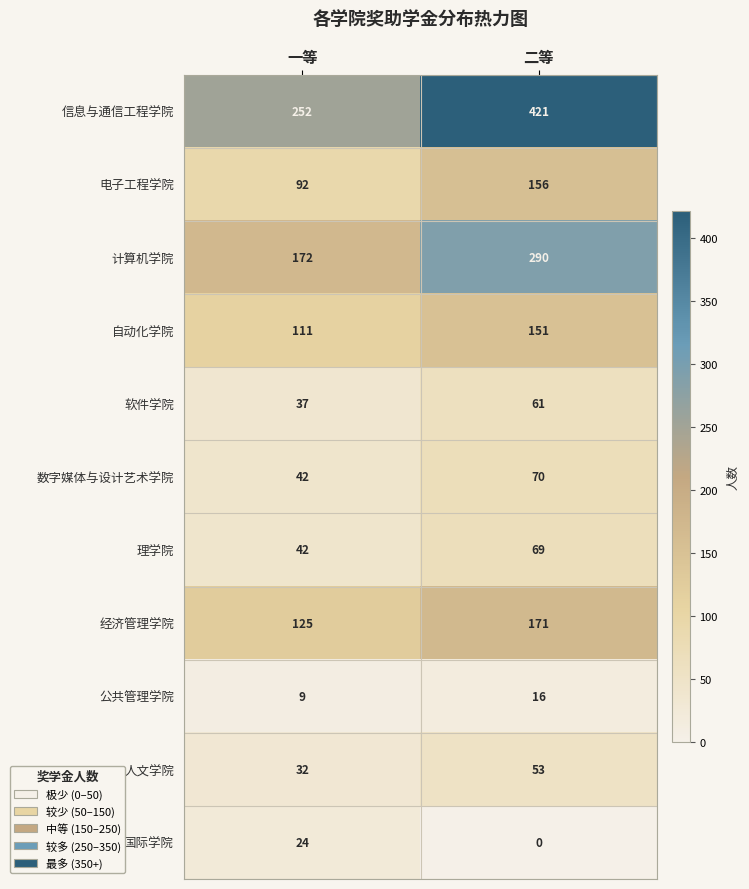

Reading right to left, extract all data points from this chart.

信息与通信工程学院: 421	252
电子工程学院: 156	92
计算机学院: 290	172
自动化学院: 151	111
软件学院: 61	37
数字媒体与设计艺术学院: 70	42
理学院: 69	42
经济管理学院: 171	125
公共管理学院: 16	9
人文学院: 53	32
国际学院: 0	24